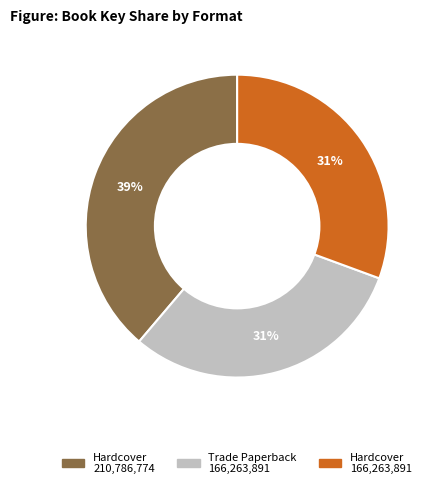

To the nearest percent, what is the average slice percentage?

33%